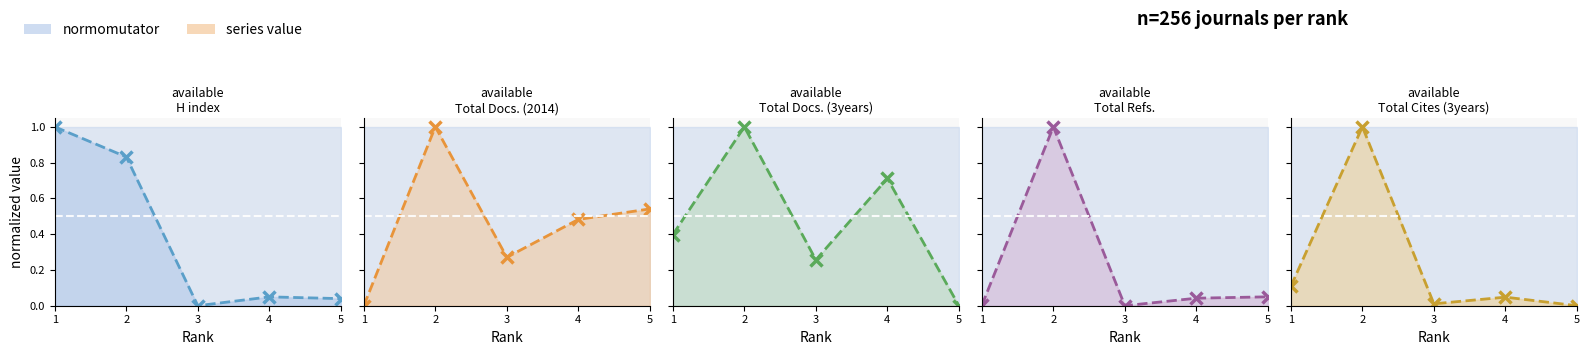

What is the highest value of the Total Cites (3years) line series?

1.0